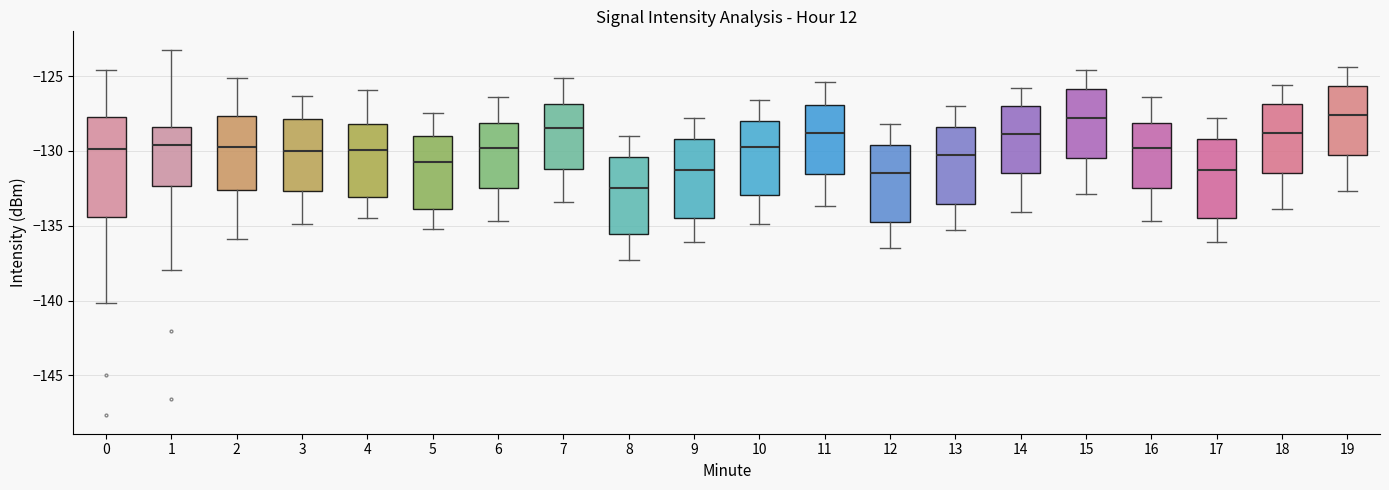

Which box's median line is the lowest?

8